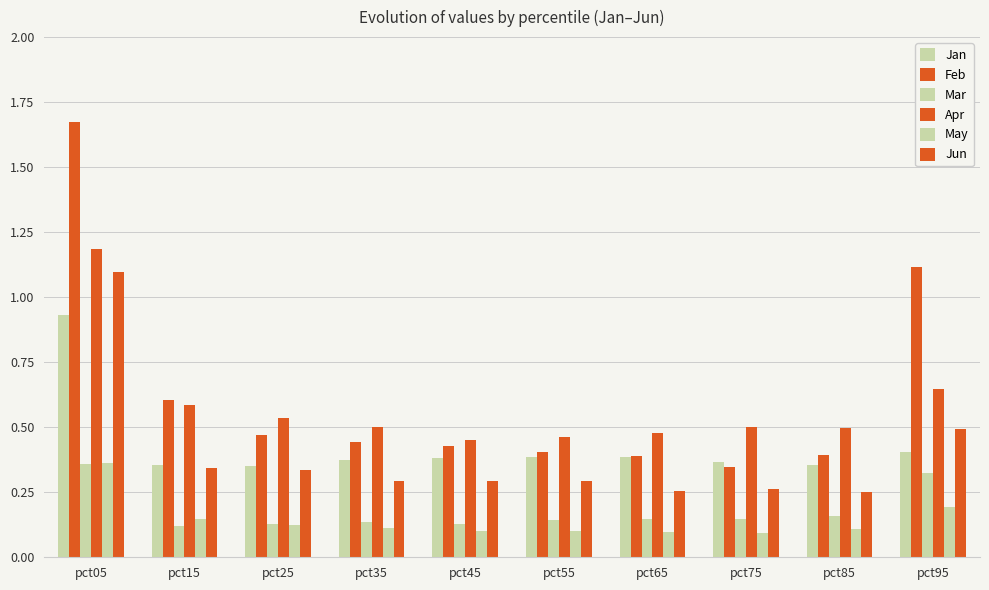

What is the sum of the Apr values at pct85 and pct45?

1.0